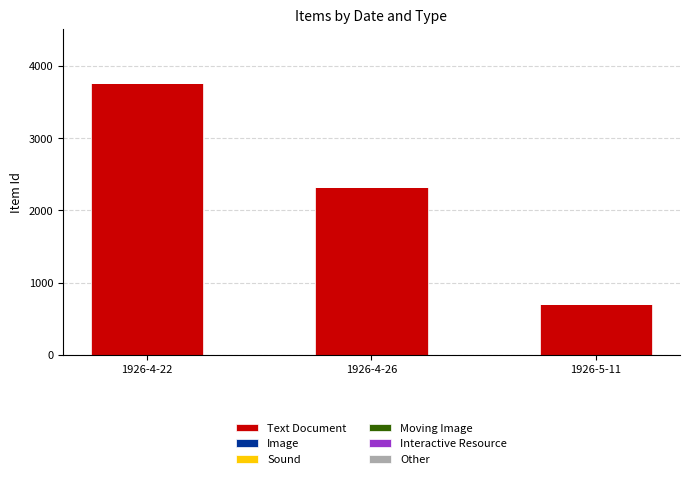

What is the label of the 1st bar from the right?

1926-5-11